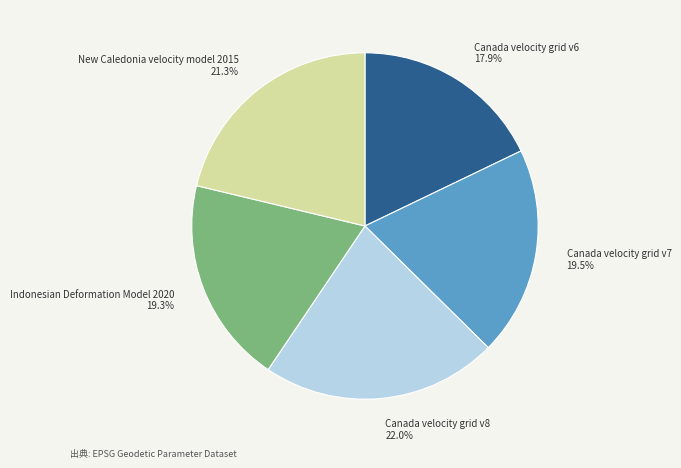

Which category has the biggest portion of the pie?

Canada velocity grid v8